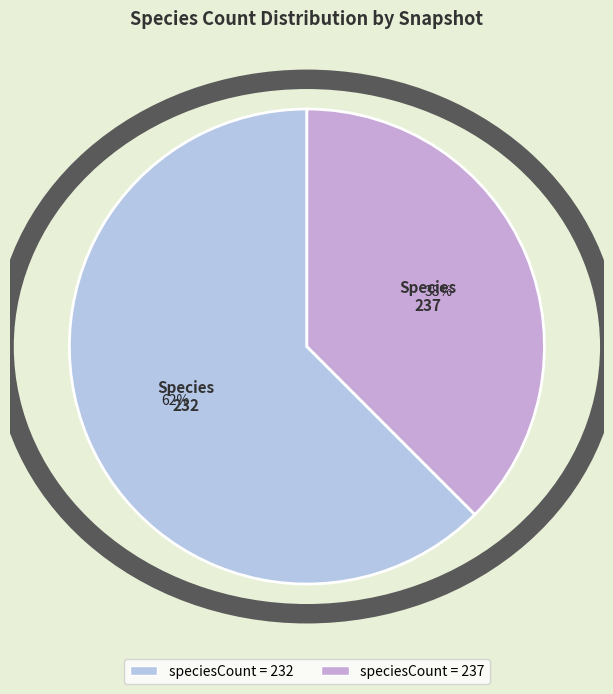

How many segments does this pie chart have?

2